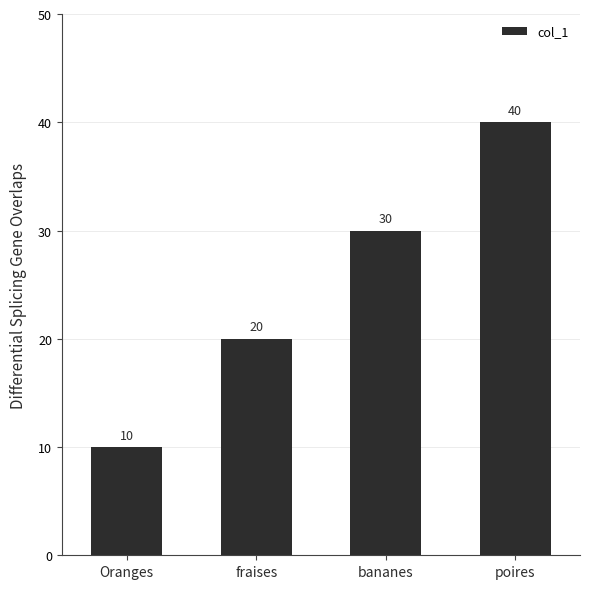

What is the average value?

25